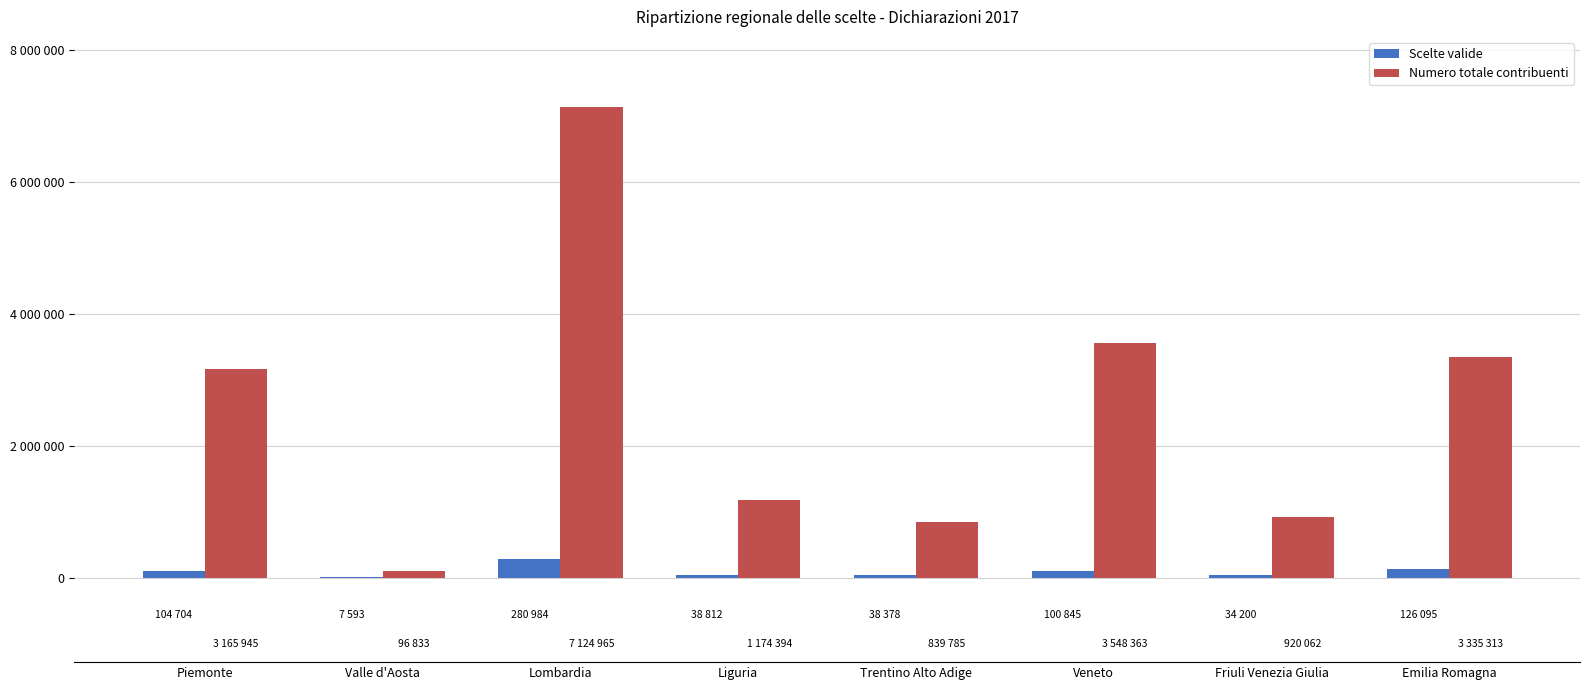

What is the difference between the maximum and minimum values in the Numero totale contribuenti series?

7028132